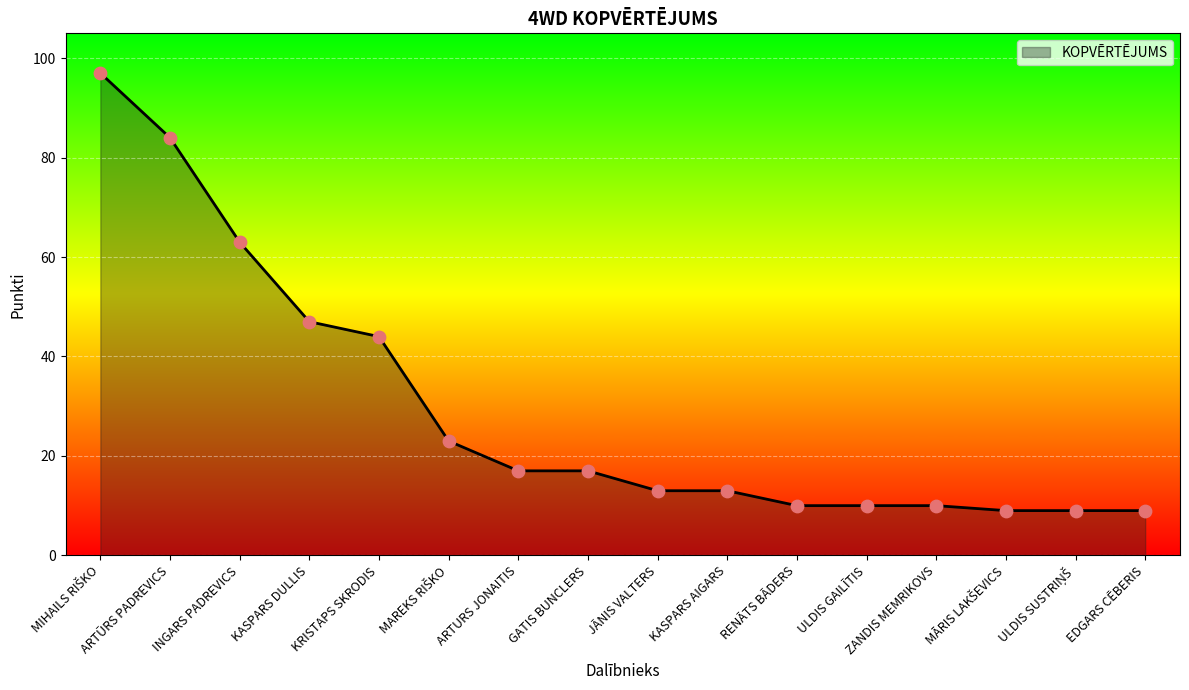

What is the ratio of the value at GATIS BUNCLERS to the value at KASPARS AIGARS?

1.3